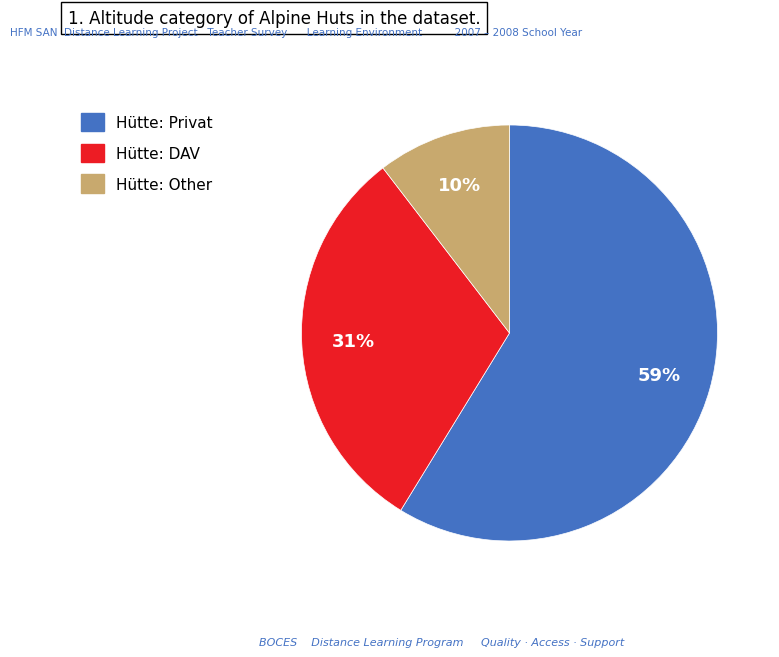

Does any single category account for the majority?

Yes